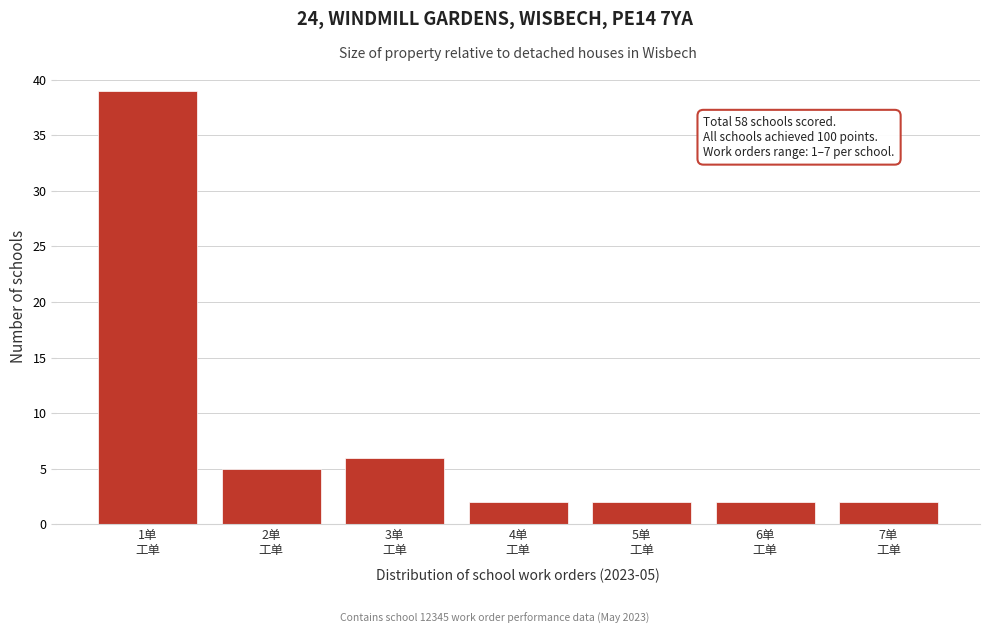

Reading right to left, what are all the values shown in this chart?

2	2	2	2	6	5	39